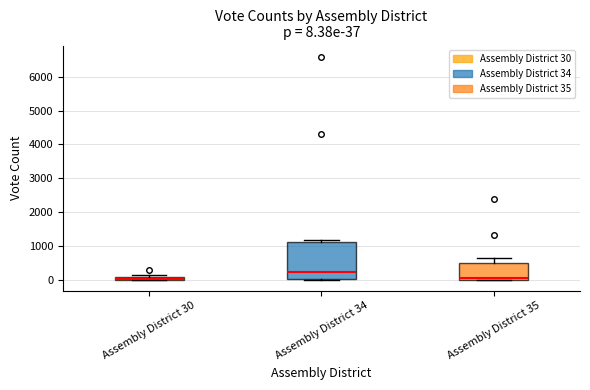

Comparing the boxes themselves (not the whiskers), which one is the tallest?

Assembly District 34